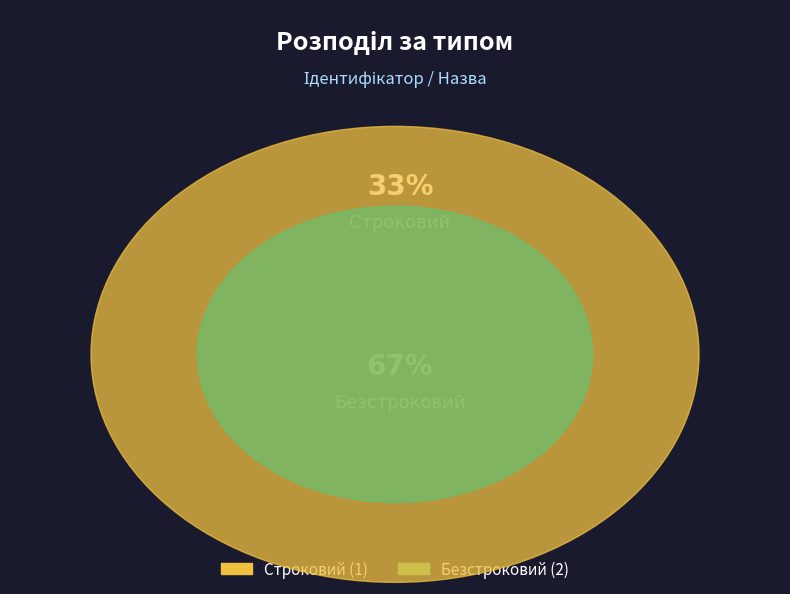

To the nearest percent, what percentage of the pie is Строковий?

33%